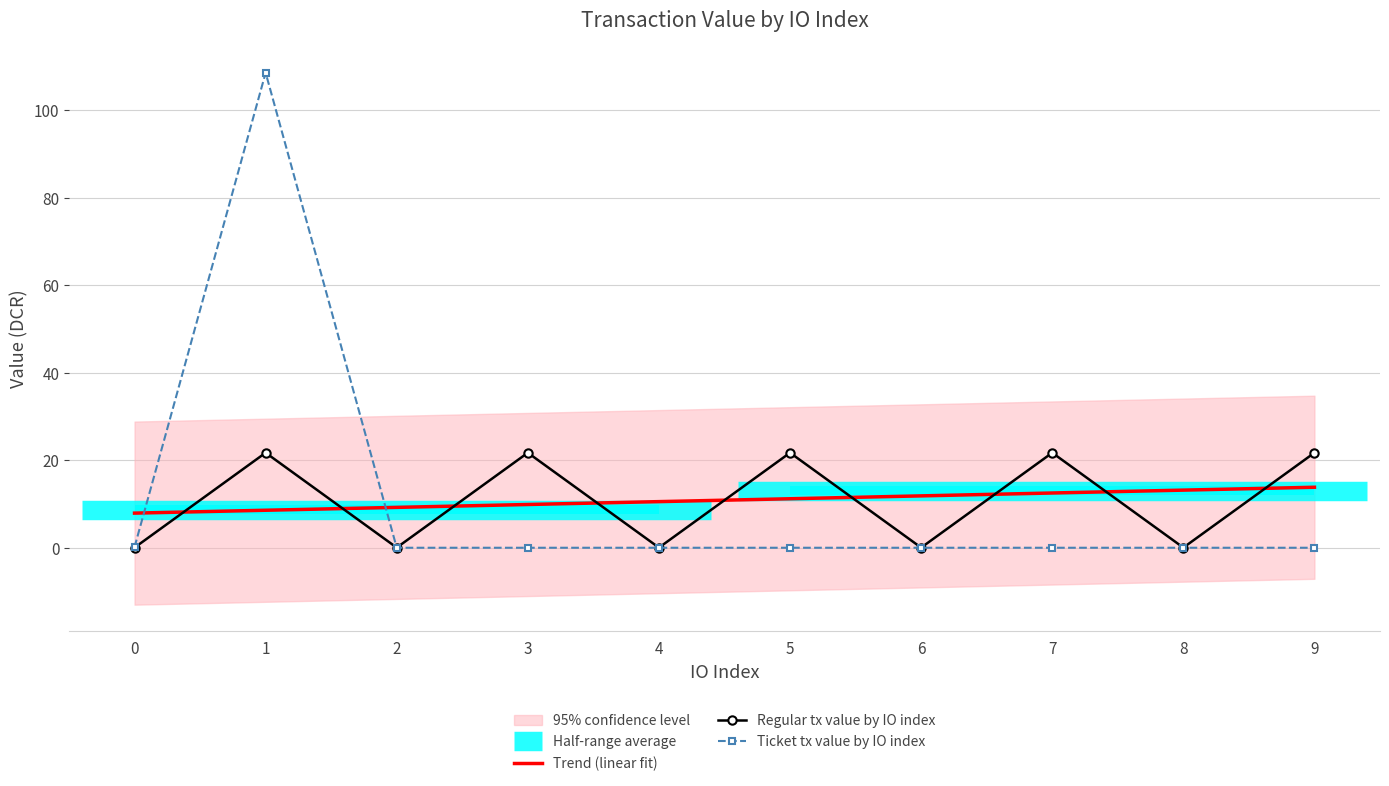

Rank the categories by Ticket tx value by IO index value from lowest to highest.

2, 3, 4, 5, 6, 7, 8, 9, 0, 1